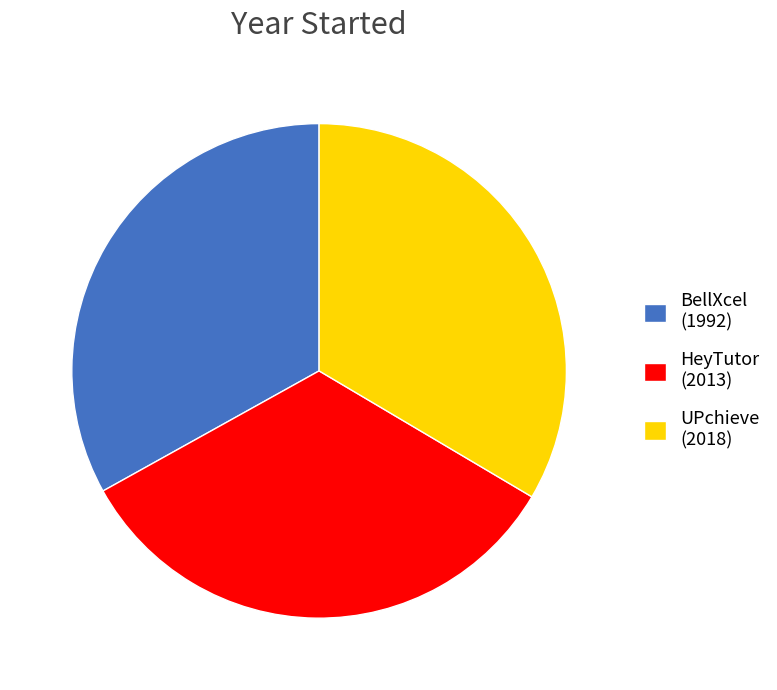

How many segments does this pie chart have?

3